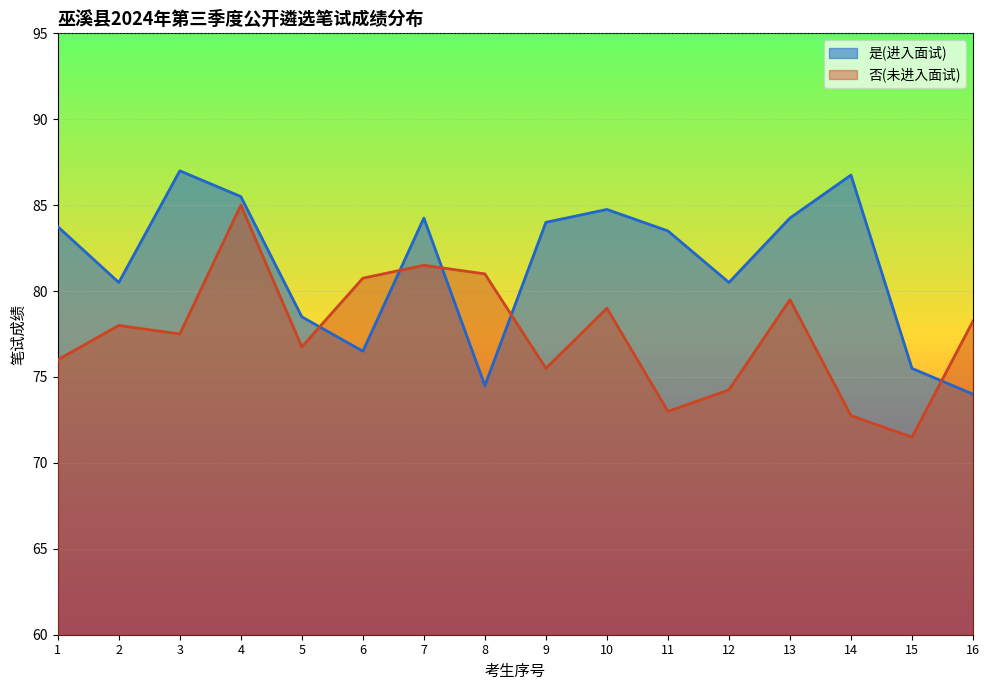

What is the value of the 是(进入面试) point at the 15th from the left?

75.5